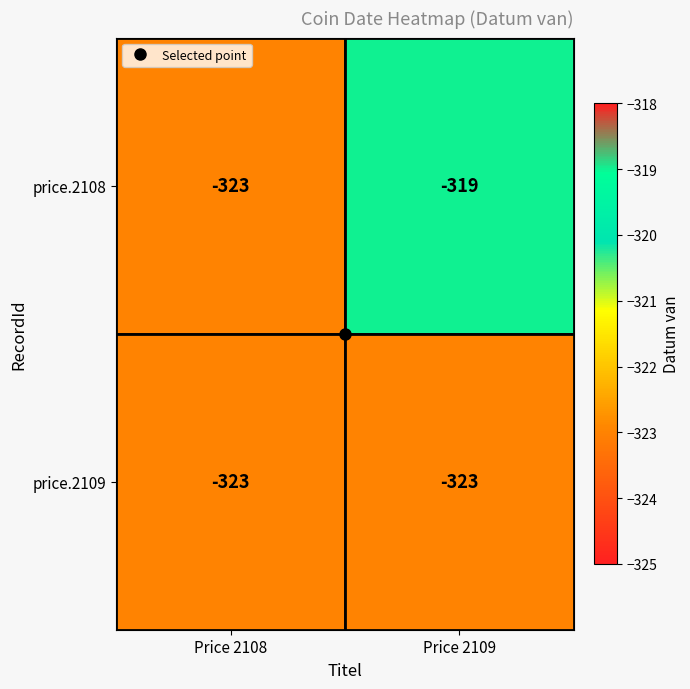

At which category is the sum across all series the highest?

Price 2109